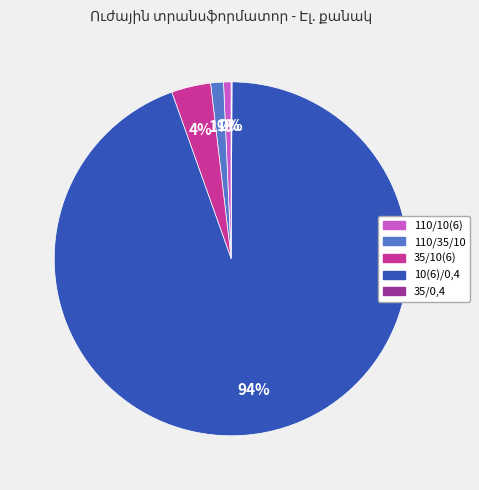

Is there any slice that represents more than half of the pie?

Yes